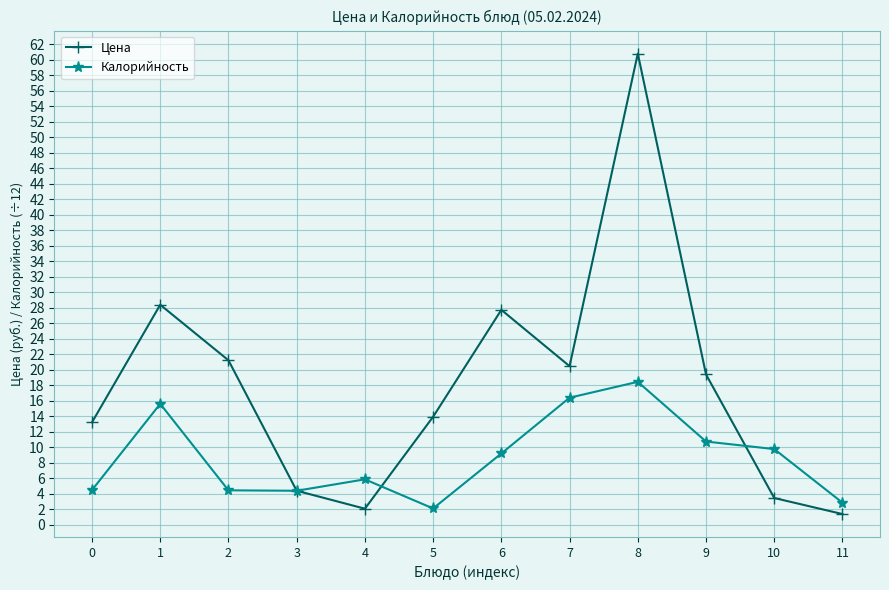

What are all the series names shown in the legend?

Цена, Калорийность